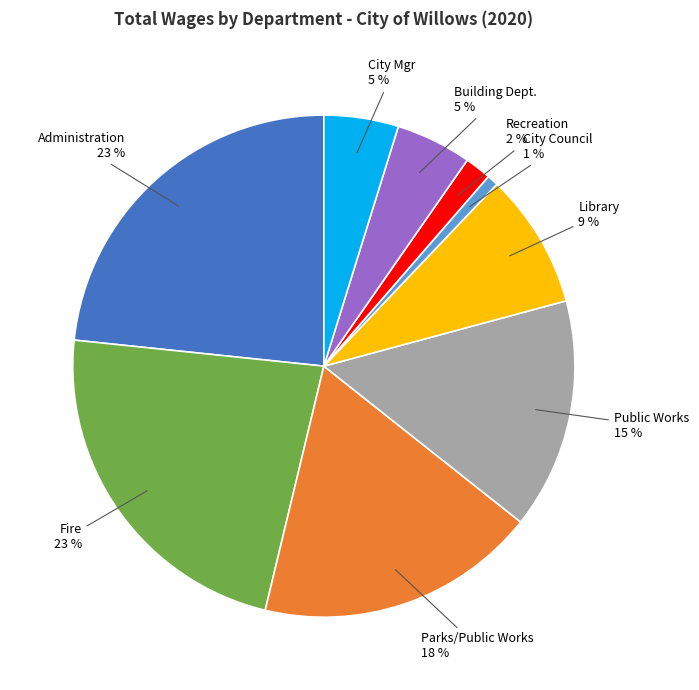

What is the ratio of the value at Public Works to the value at Library?

1.7